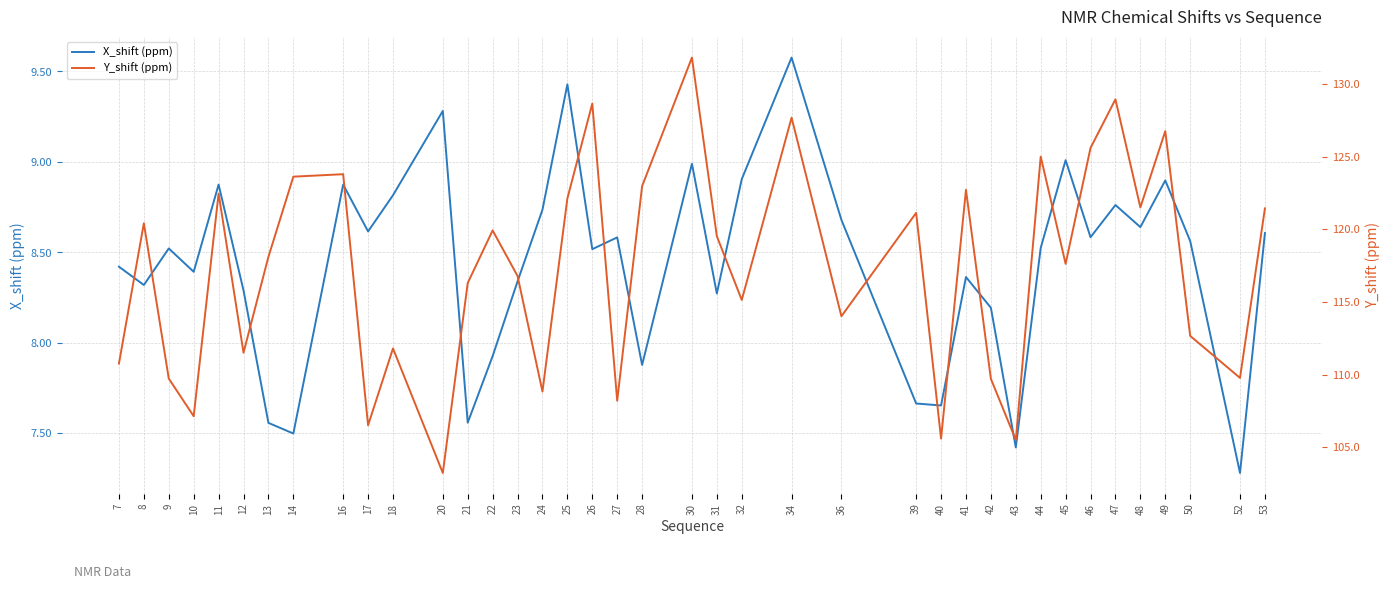

True or false: X_shift (ppm) and Y_shift (ppm) cross at least once.

False